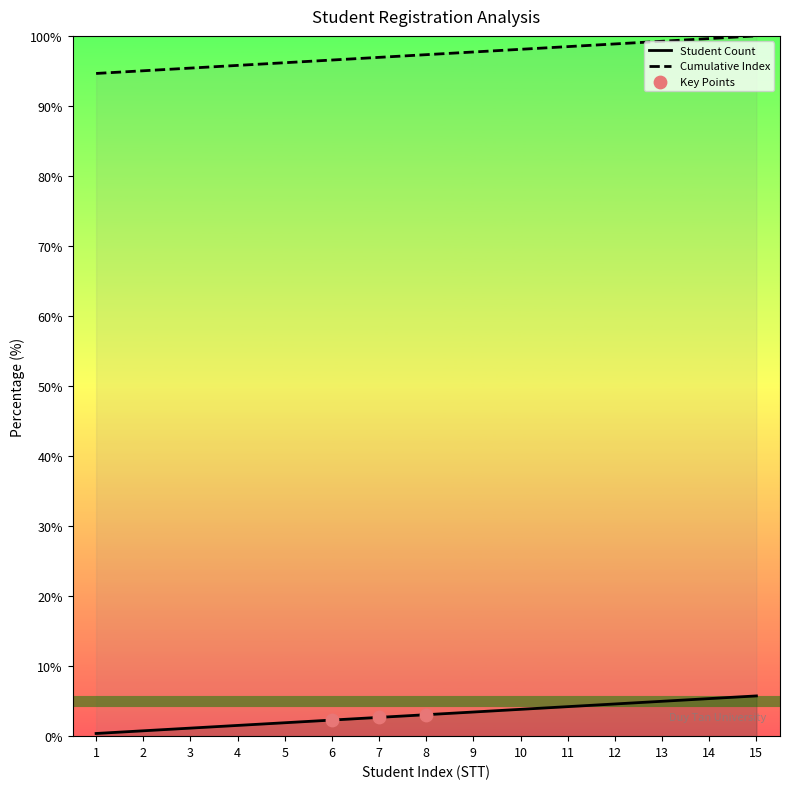

What is the total value across all series at 4?

97.3